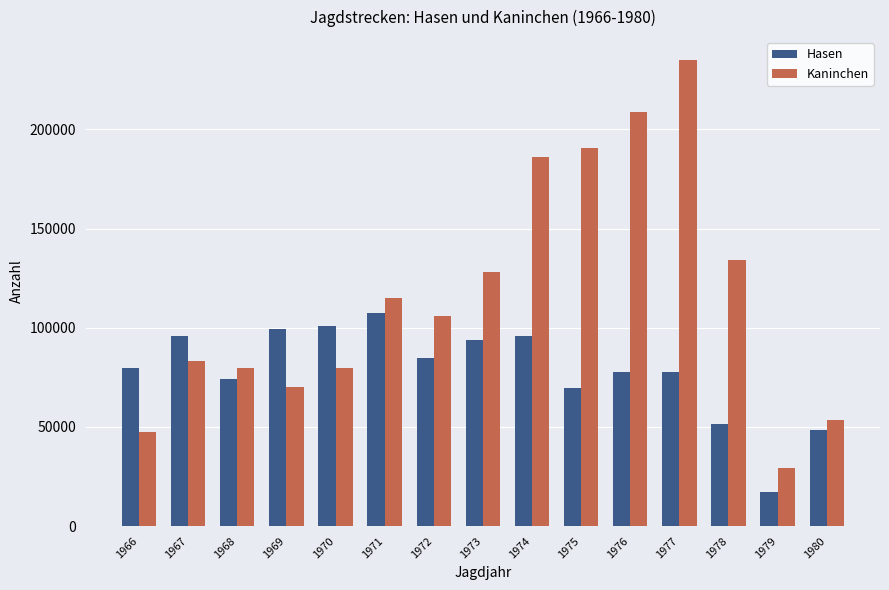

What is the highest value of the Hasen series?

107653